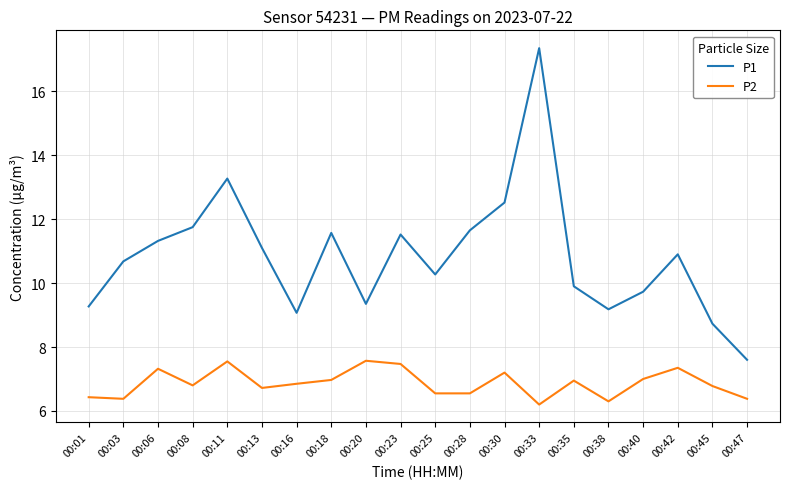

In P1, how many points are higher than both neighbors (excluding endpoints)?

5